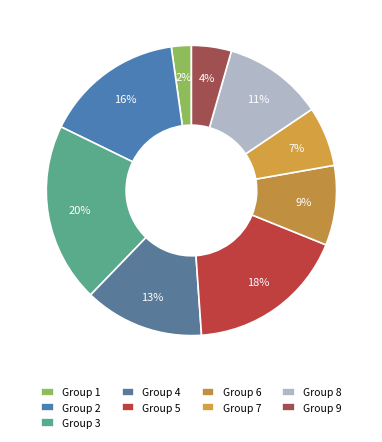

Count the number of slices in the pie.

9